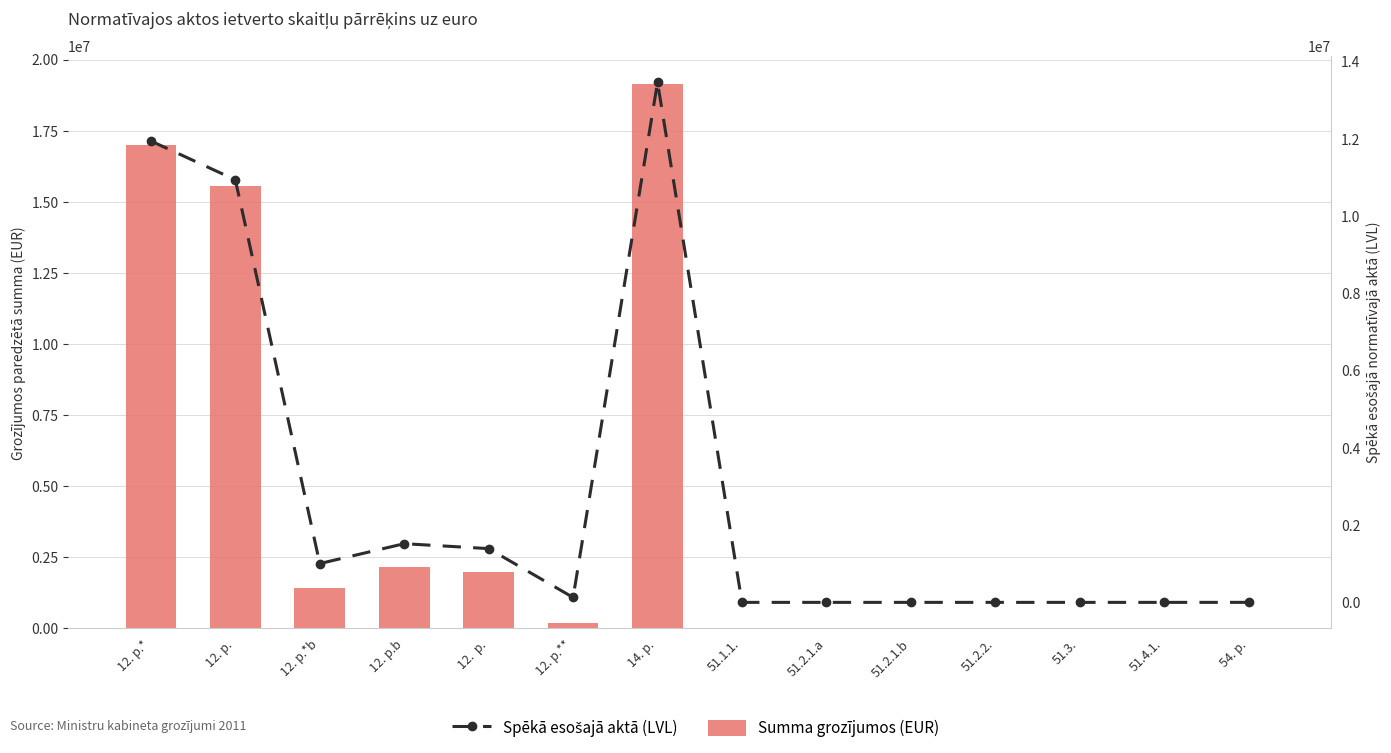

Is it true that Summa grozījumos (EUR) equals 446098.1 at 12.  p.?

False